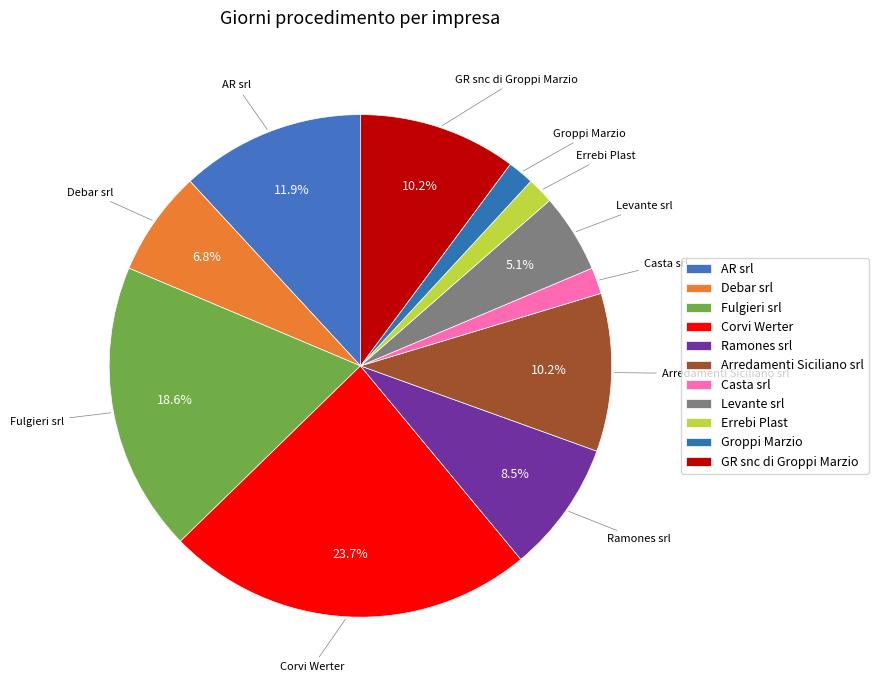

What is the largest slice in the pie chart?

Corvi Werter